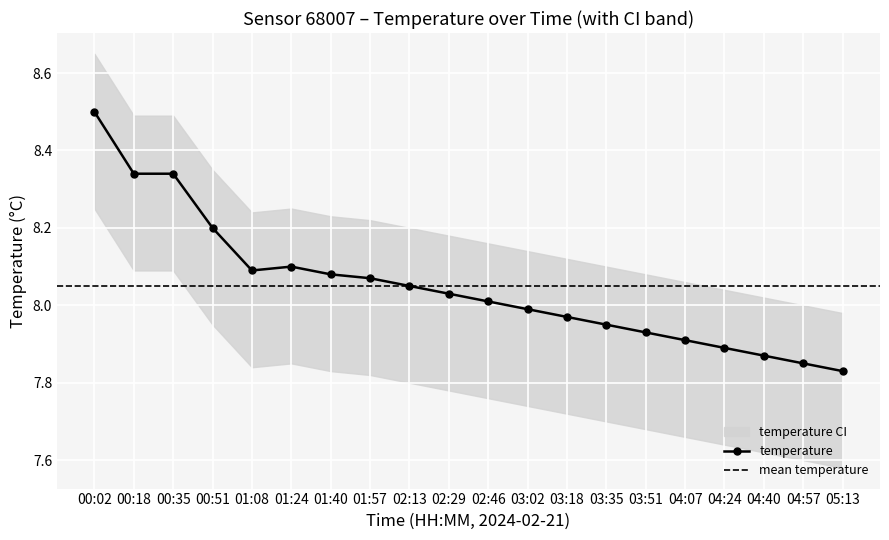

What is the value of the temperature point at the 1st from the left?

8.5